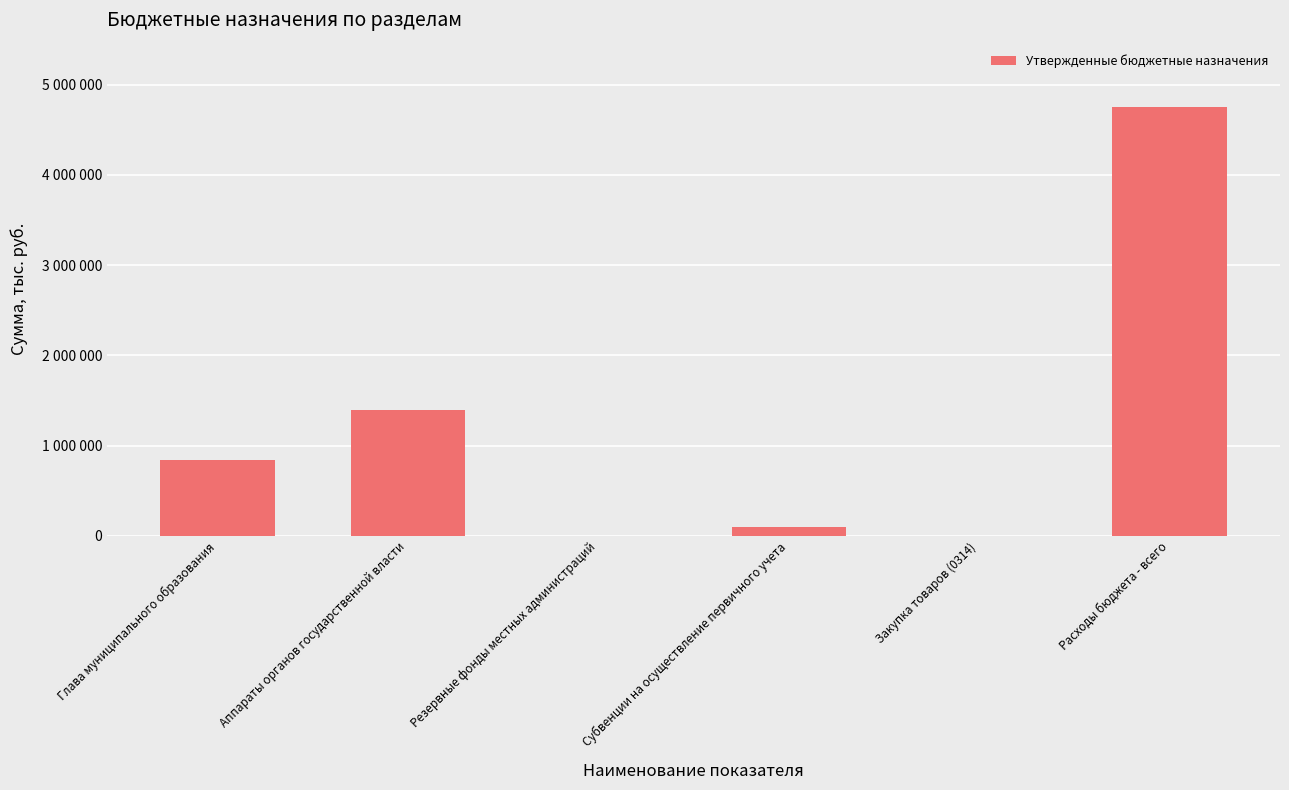

Between Аппараты органов государственной власти and Закупка товаров (0314), which is larger?

Аппараты органов государственной власти